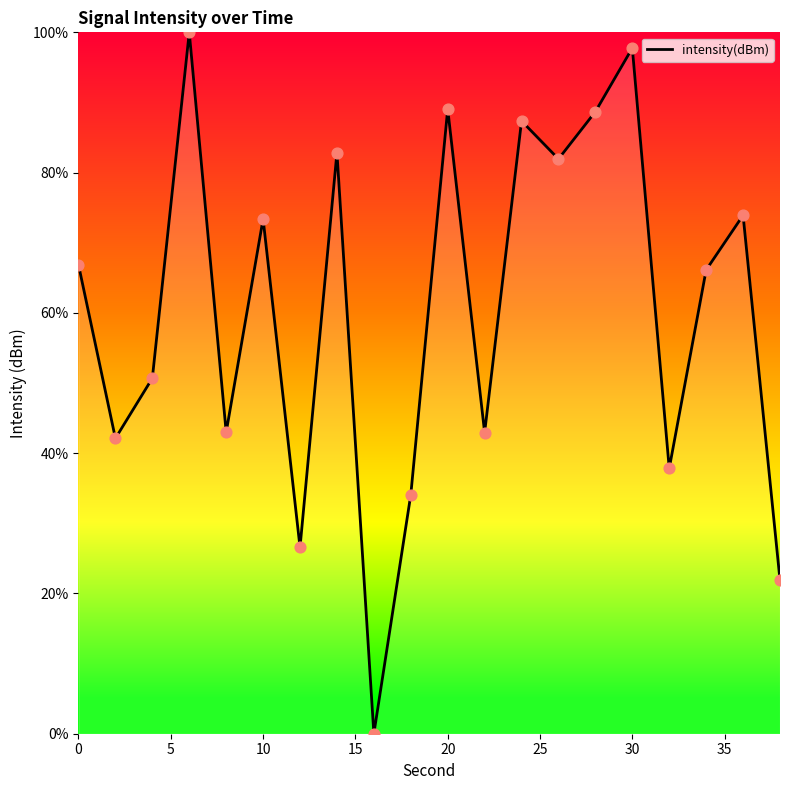

What is the greatest value displayed?

100.0